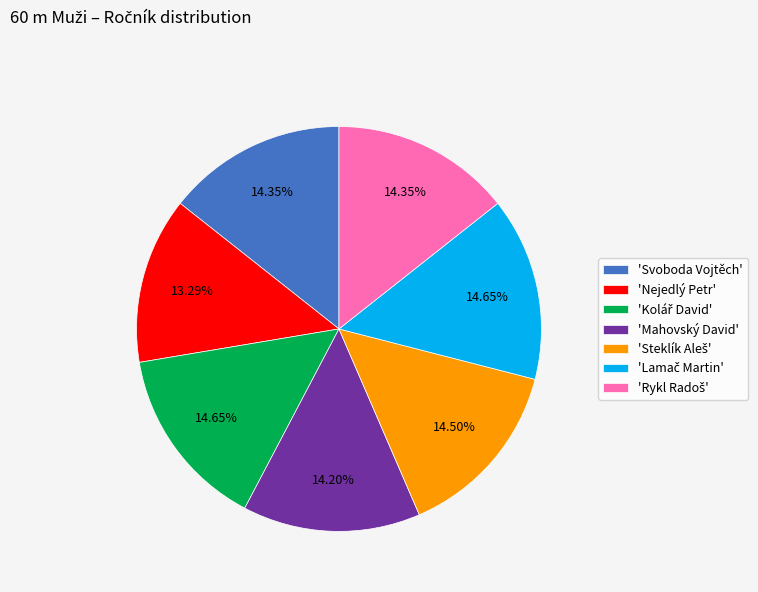

Is there a majority slice in this chart?

No